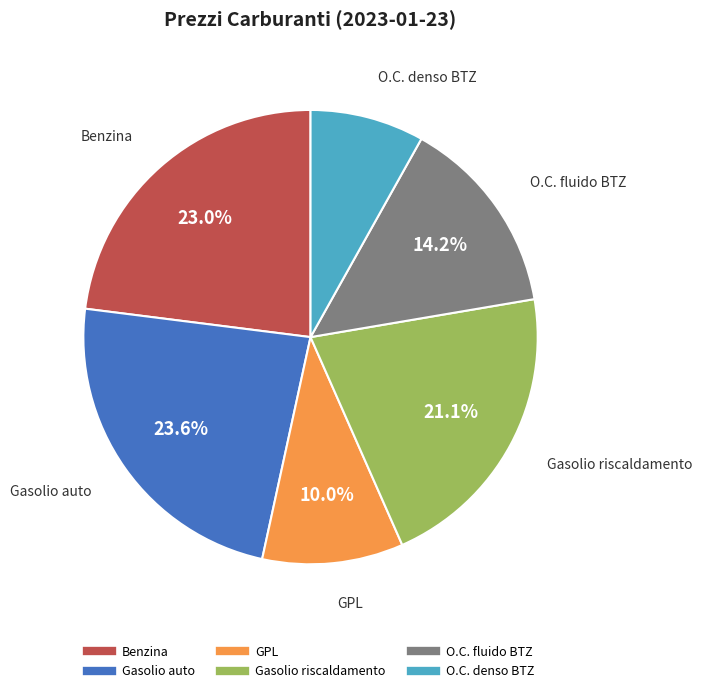

To the nearest percent, what percentage of the pie is Gasolio auto?

24%